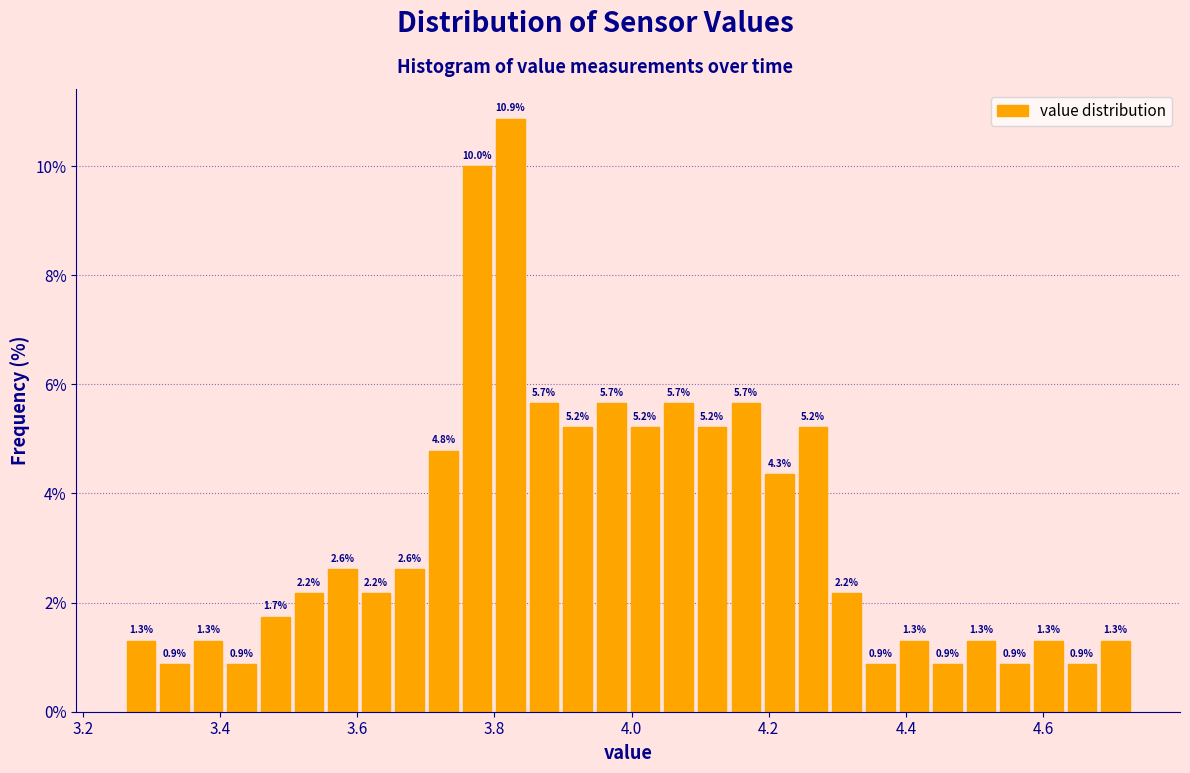

Around what value on the x-axis is the tallest bar? Give the approximate position of its centre, as read against the axis.

3.82